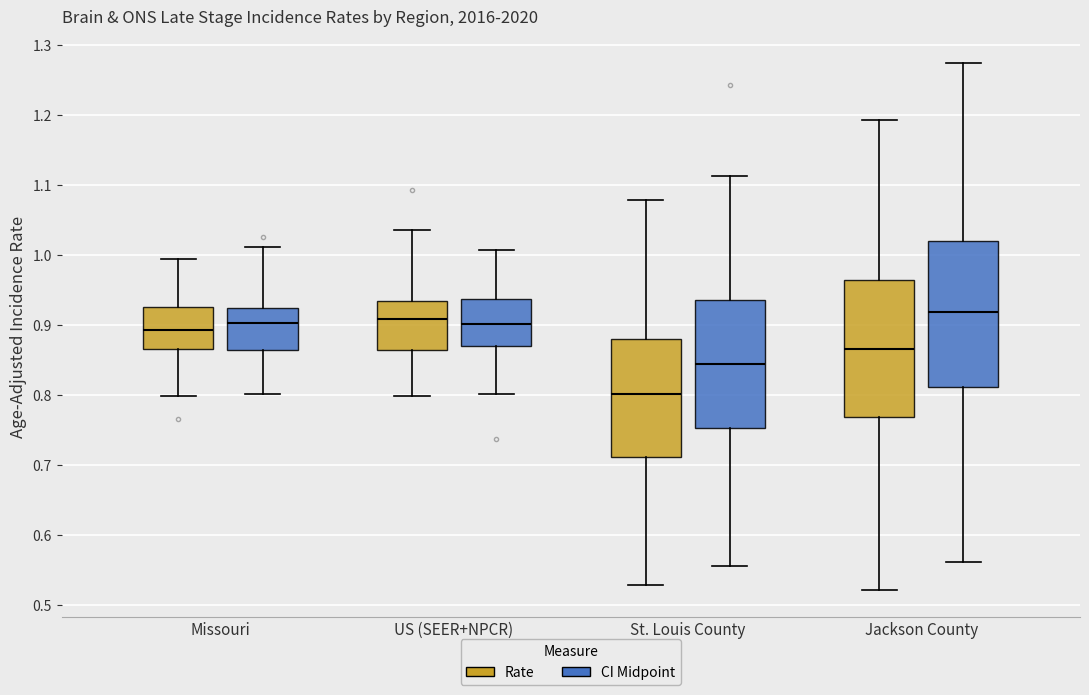

Comparing the boxes themselves (not the whiskers), which one is the tallest?

Jackson County (CI Midpoint)